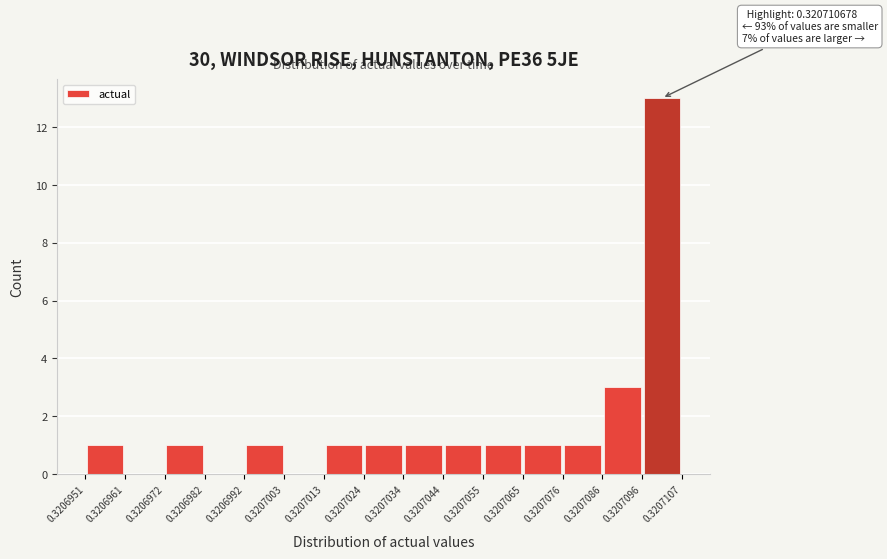

Over which range of the x-axis is the bar tallest?

0.3207096 to 0.3207107